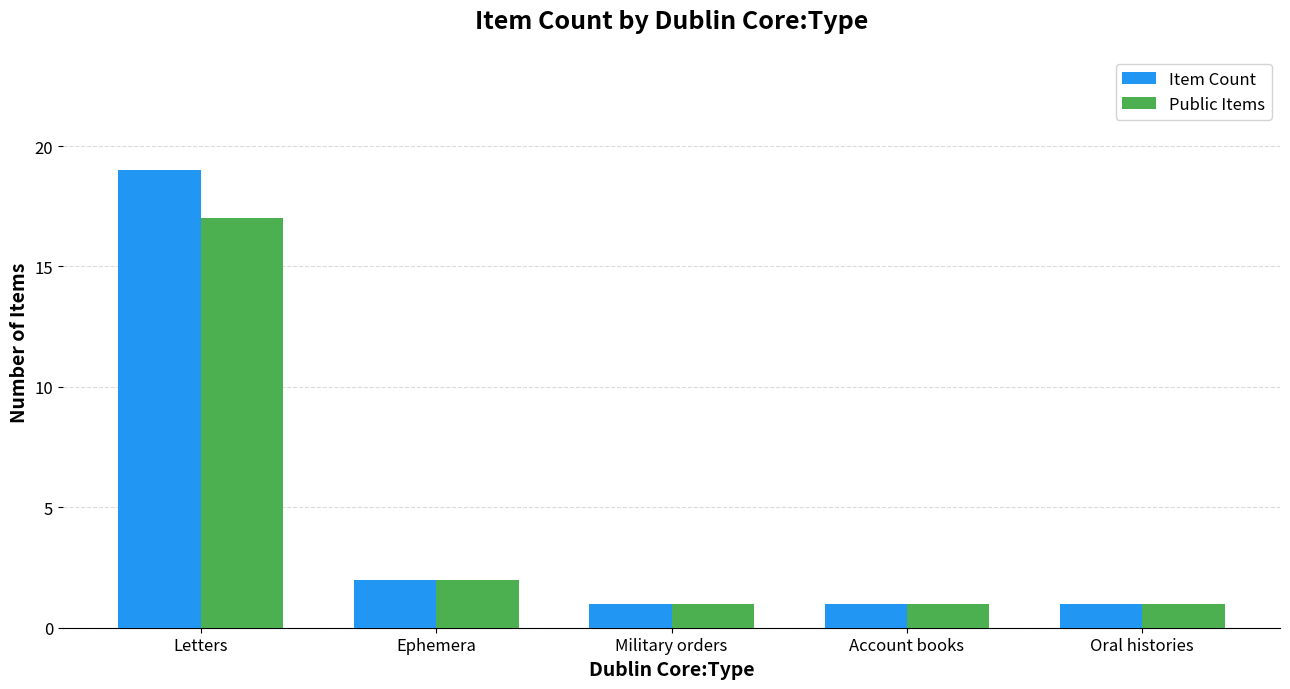

Reading right to left, list all the values displayed in this chart.

Item Count: 1	1	1	2	19
Public Items: 1	1	1	2	17